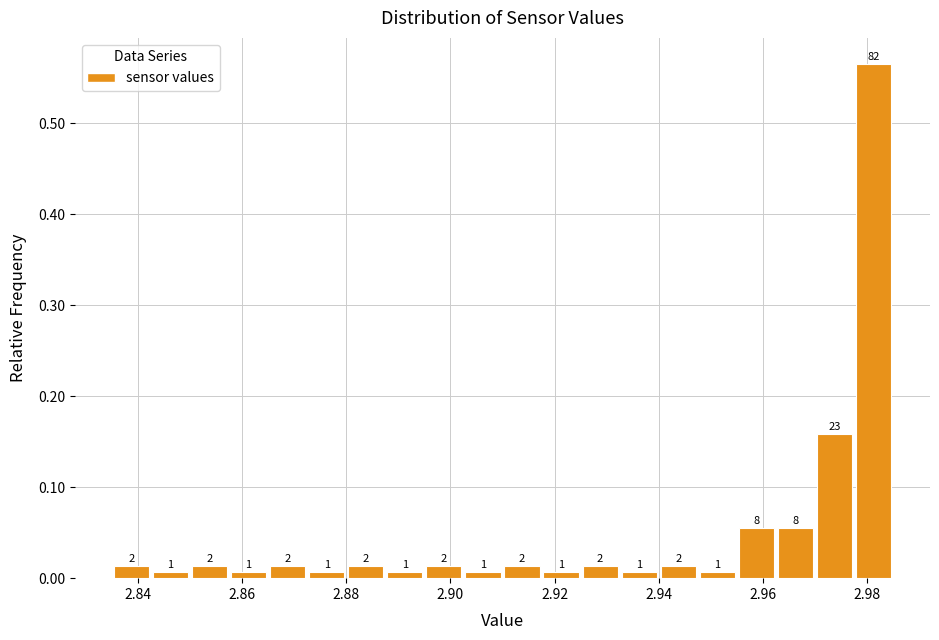

Around what value on the x-axis is the tallest bar? Give the approximate position of its centre, as read against the axis.

2.982